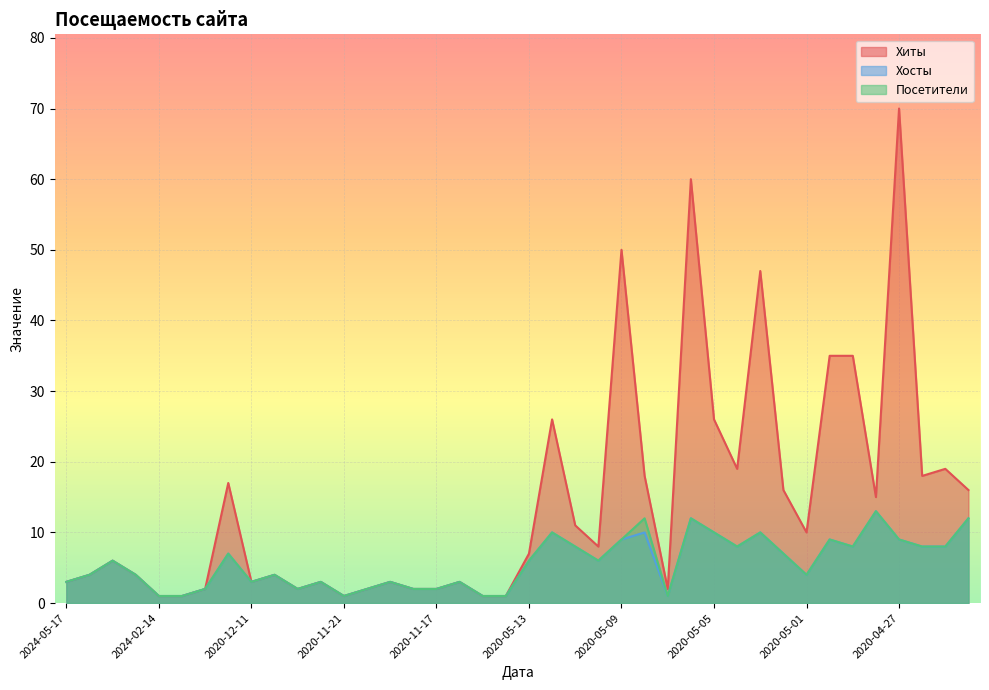

How many interior local valleys does the Хосты series have?

8